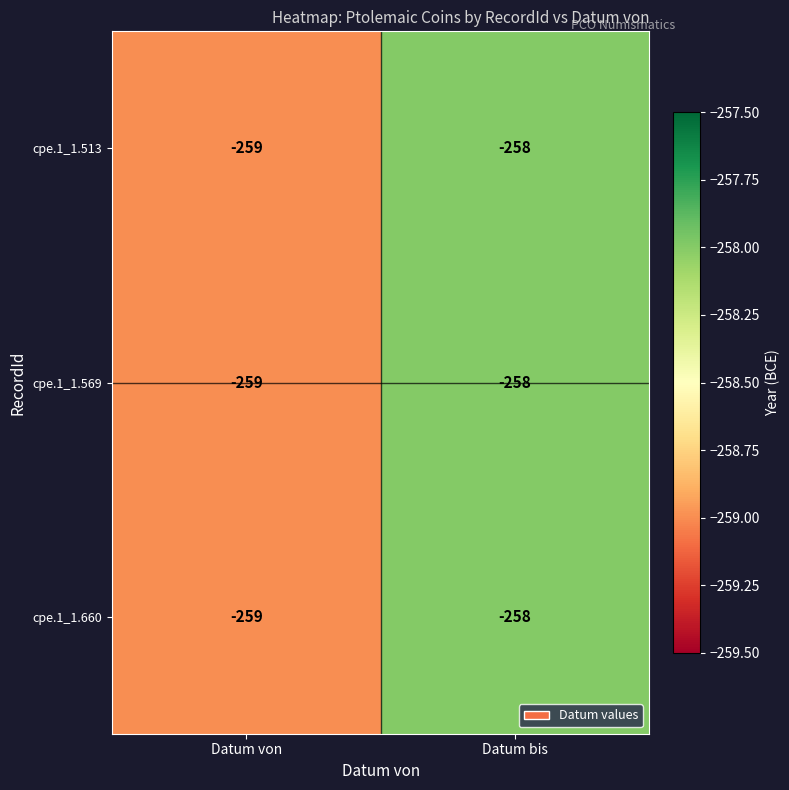

List the labels in order of cpe.1_1.513 value, smallest first.

Datum von, Datum bis